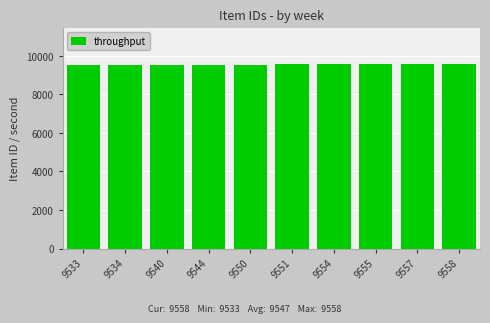

What is the change in value from 9554 to 9557?

+3